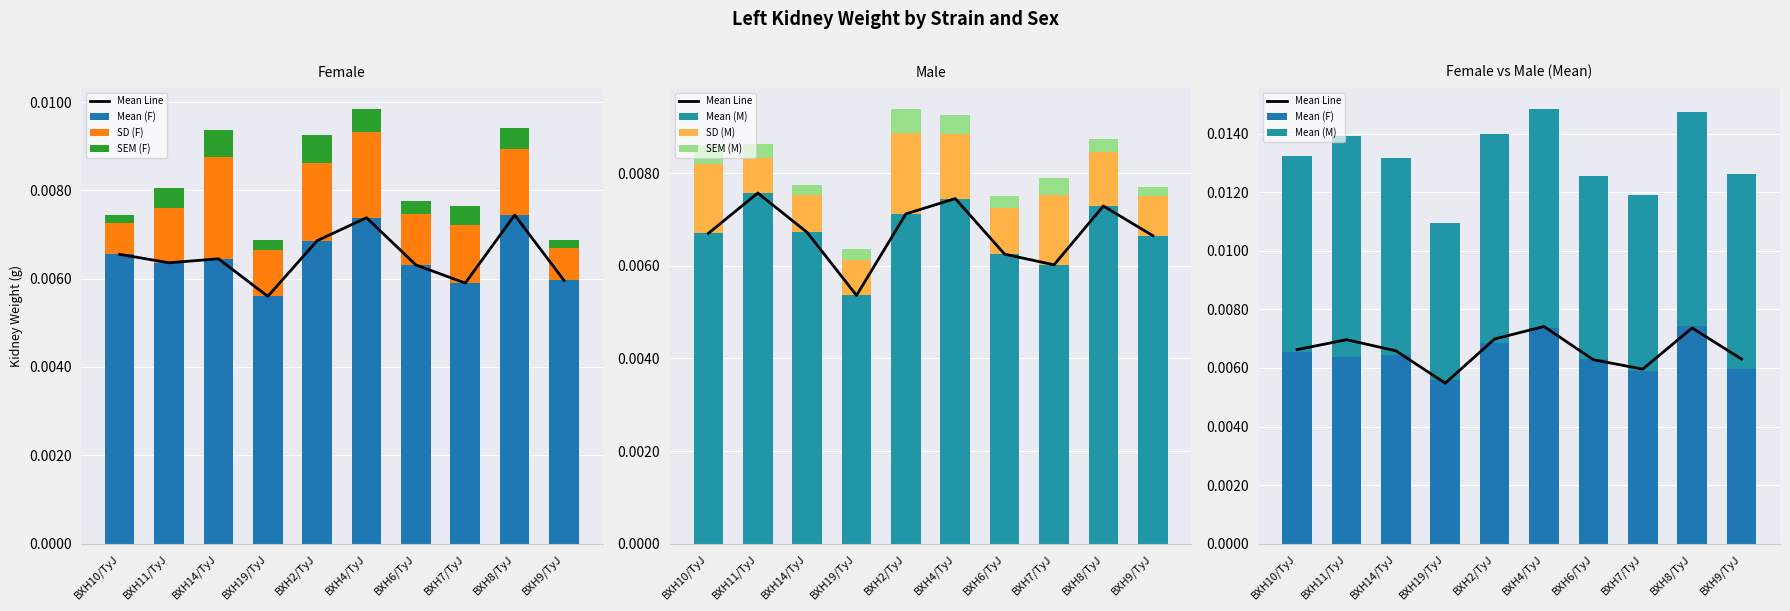

The value of mean_m at BXH11/TyJ is 0.0. True or false?

False